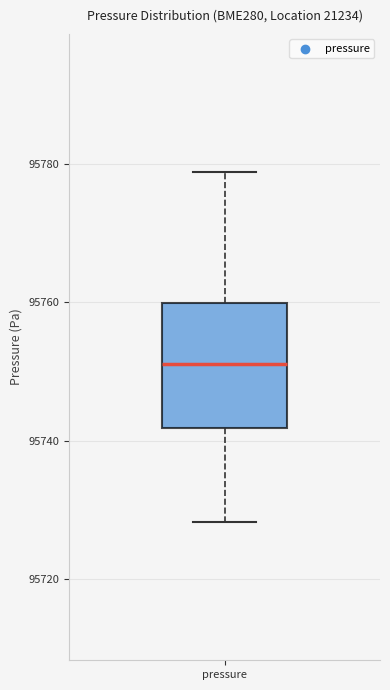

Where is the upper edge of the box for pressure on the y-axis? The values are not printed on the chart, so give them approximately, as read against the axis.

95760